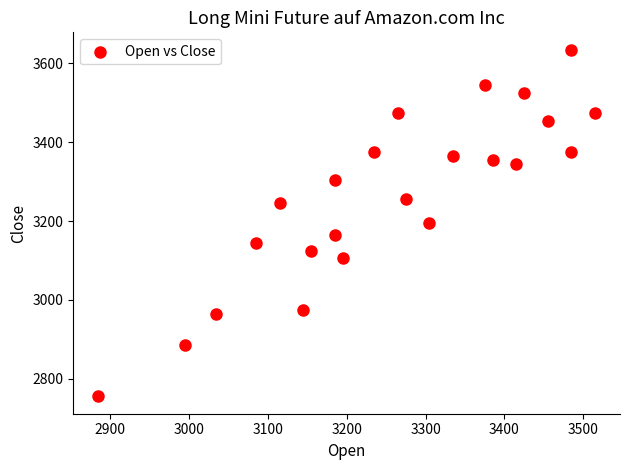

How many points are shown in the scatter plot?

23